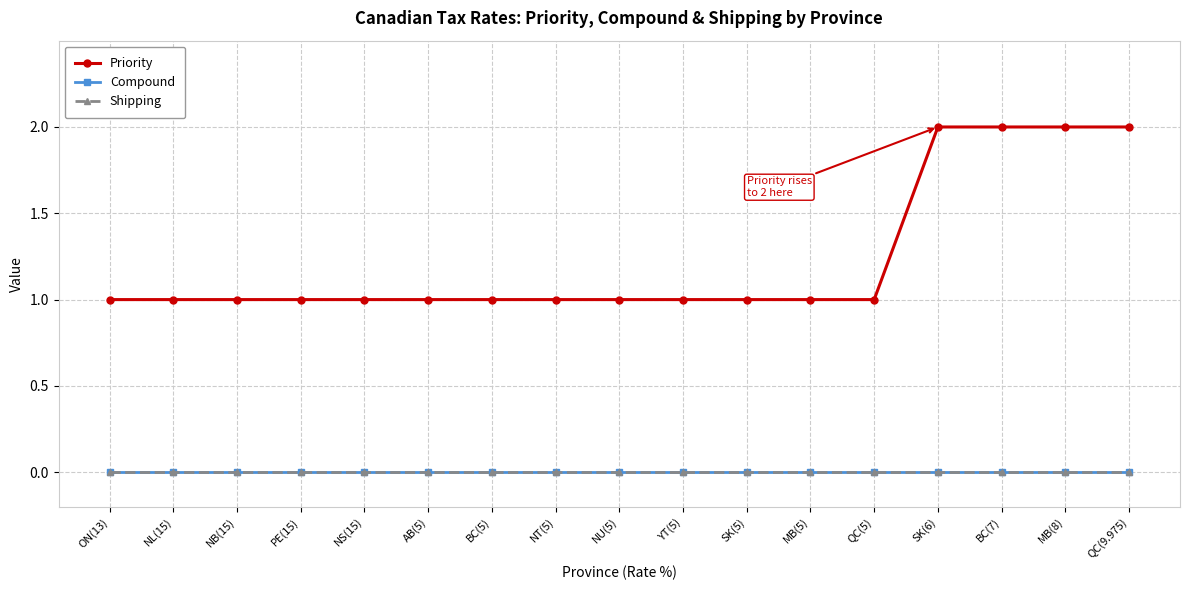

Is this an area chart (filled region under the line)?

No